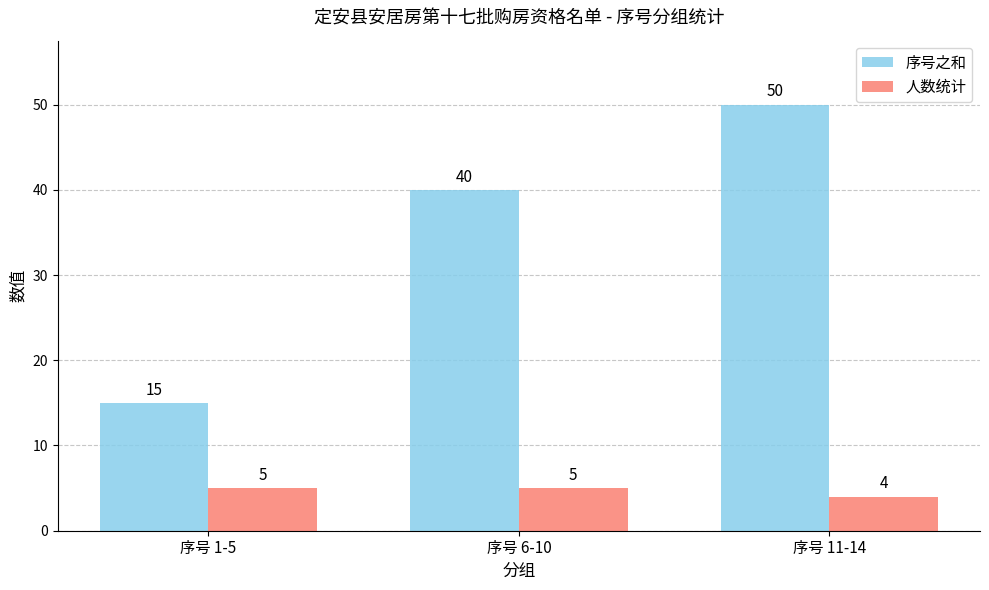

What is the label of the 3rd bar from the left?

序号 11-14